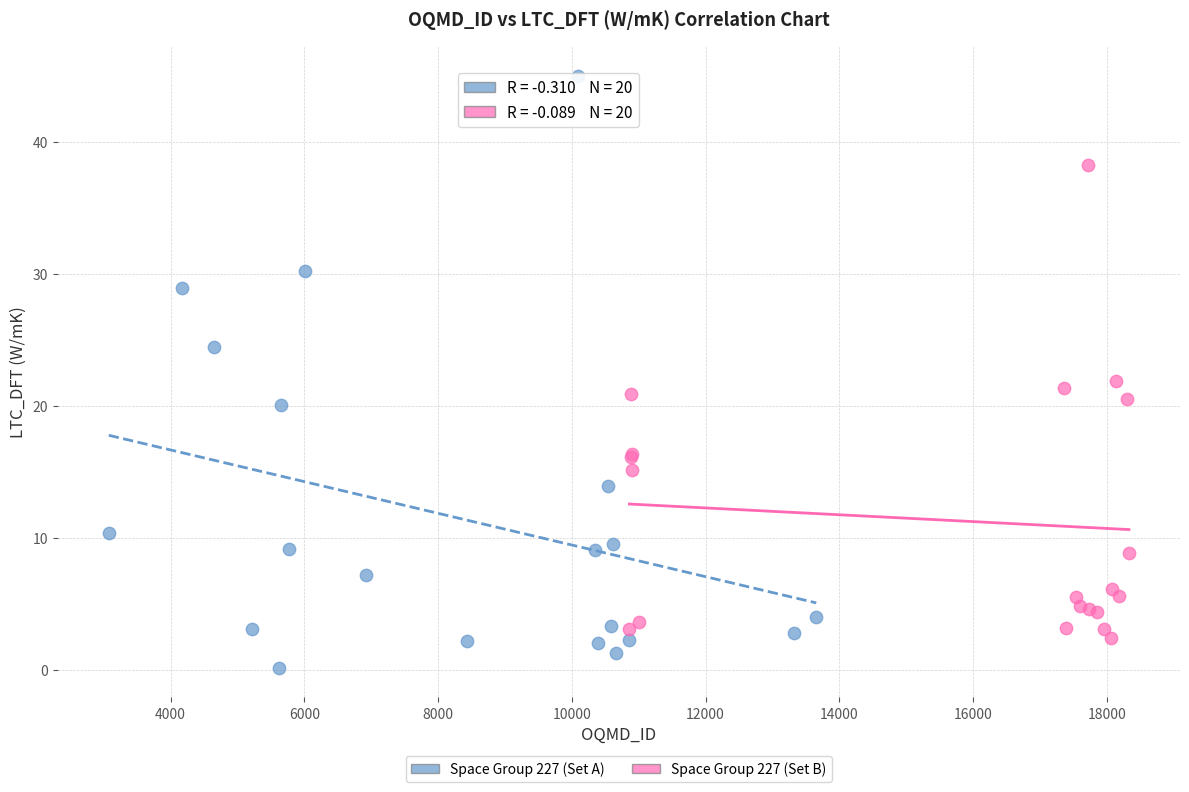

Which series contains the lowest Y value?

Space Group 227 (Set A)